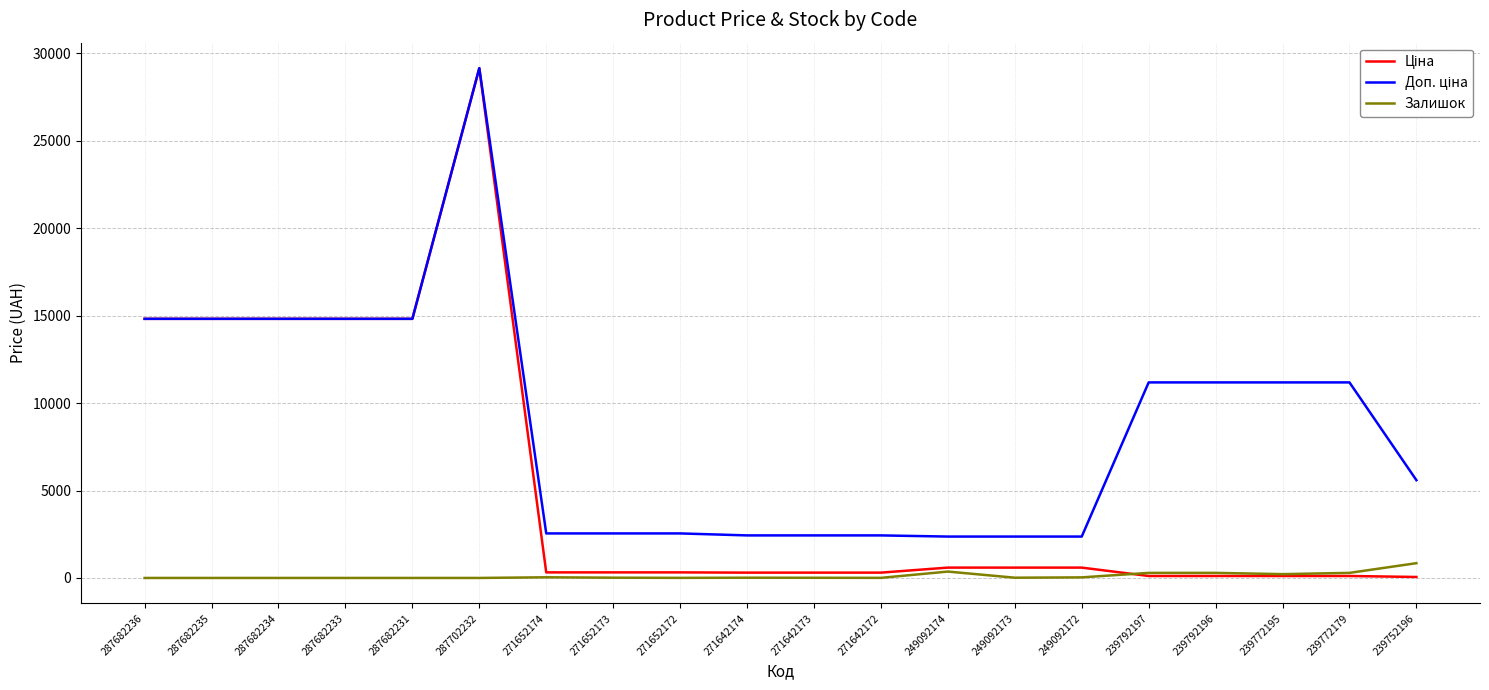

At which category is the sum across all series the highest?

287702232